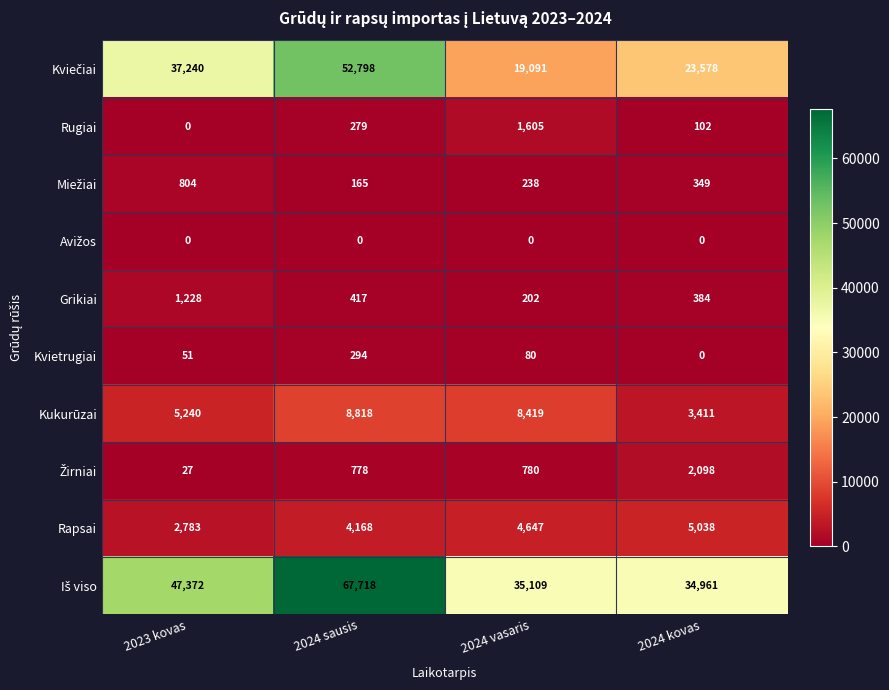

Which label corresponds to the largest value in the chart?

2024 sausis